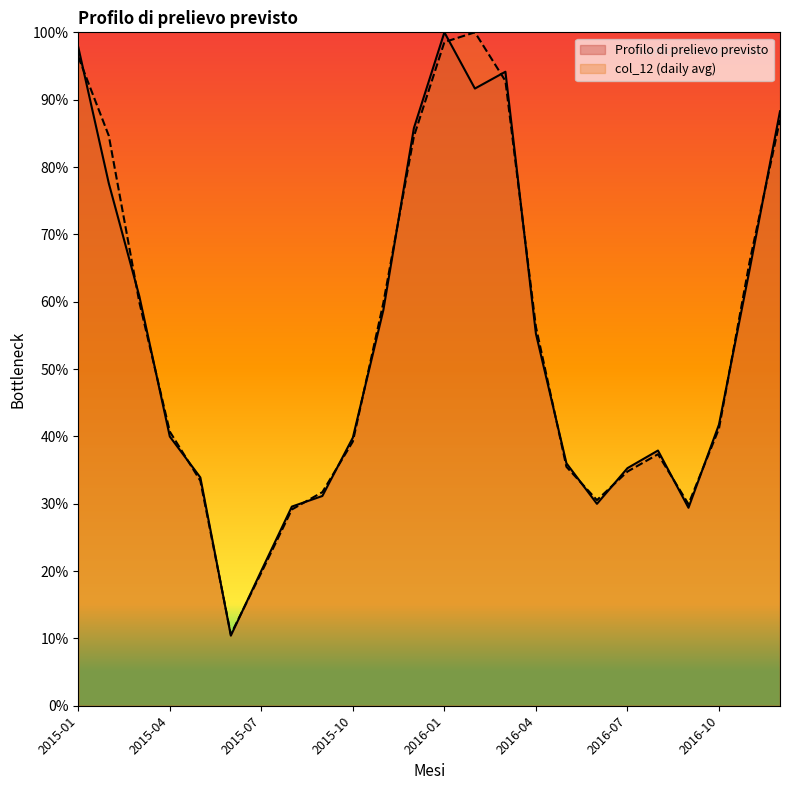

Which series changed the most between 2015-01 and 2016-02?

Profilo di prelievo previsto